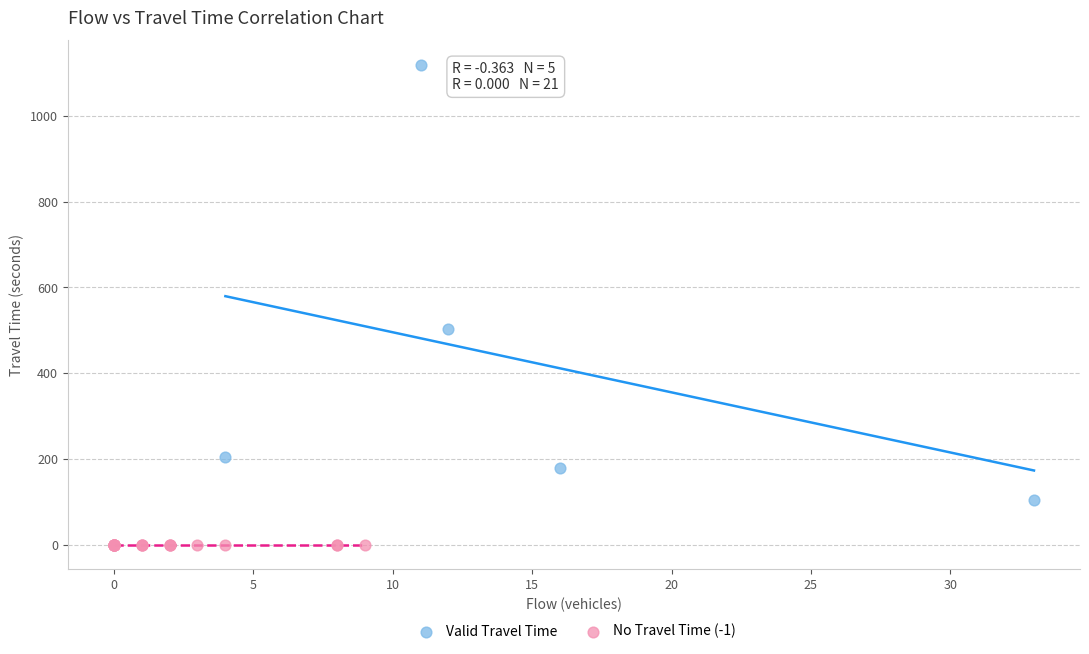

What are all the series names shown in the legend?

Valid Travel Time, No Travel Time (-1)